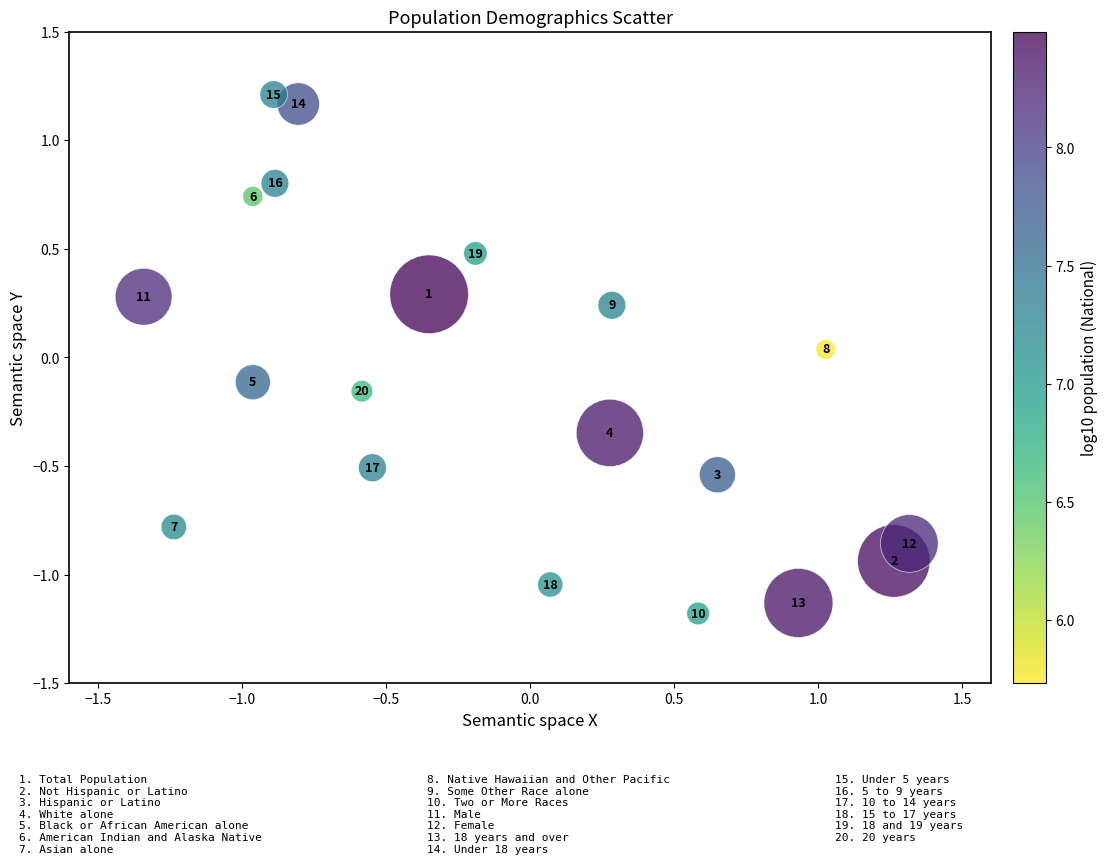

What is the range of X values (max minus min)?

2.7